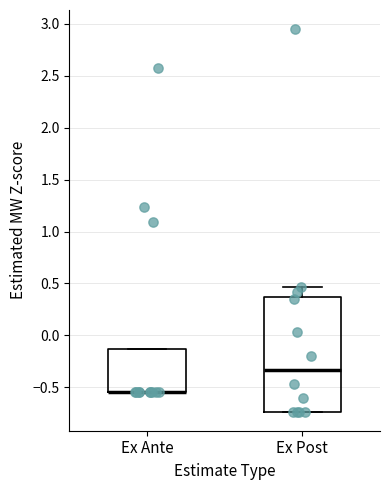

Reading left to right, transcribe this box plot: for each box, give where its median line is, the range the box spans, and where its two whiskers end, as read against the y-axis. The values are not printed on the chart, so give them approximately, as read against the axis.

Ex Ante: median -0.55 (drawn on the box's lower edge), box -0.55 to -0.15, whiskers -0.55 to -0.15
Ex Post: median -0.35, box -0.75 to 0.35, whiskers -0.75 to 0.45